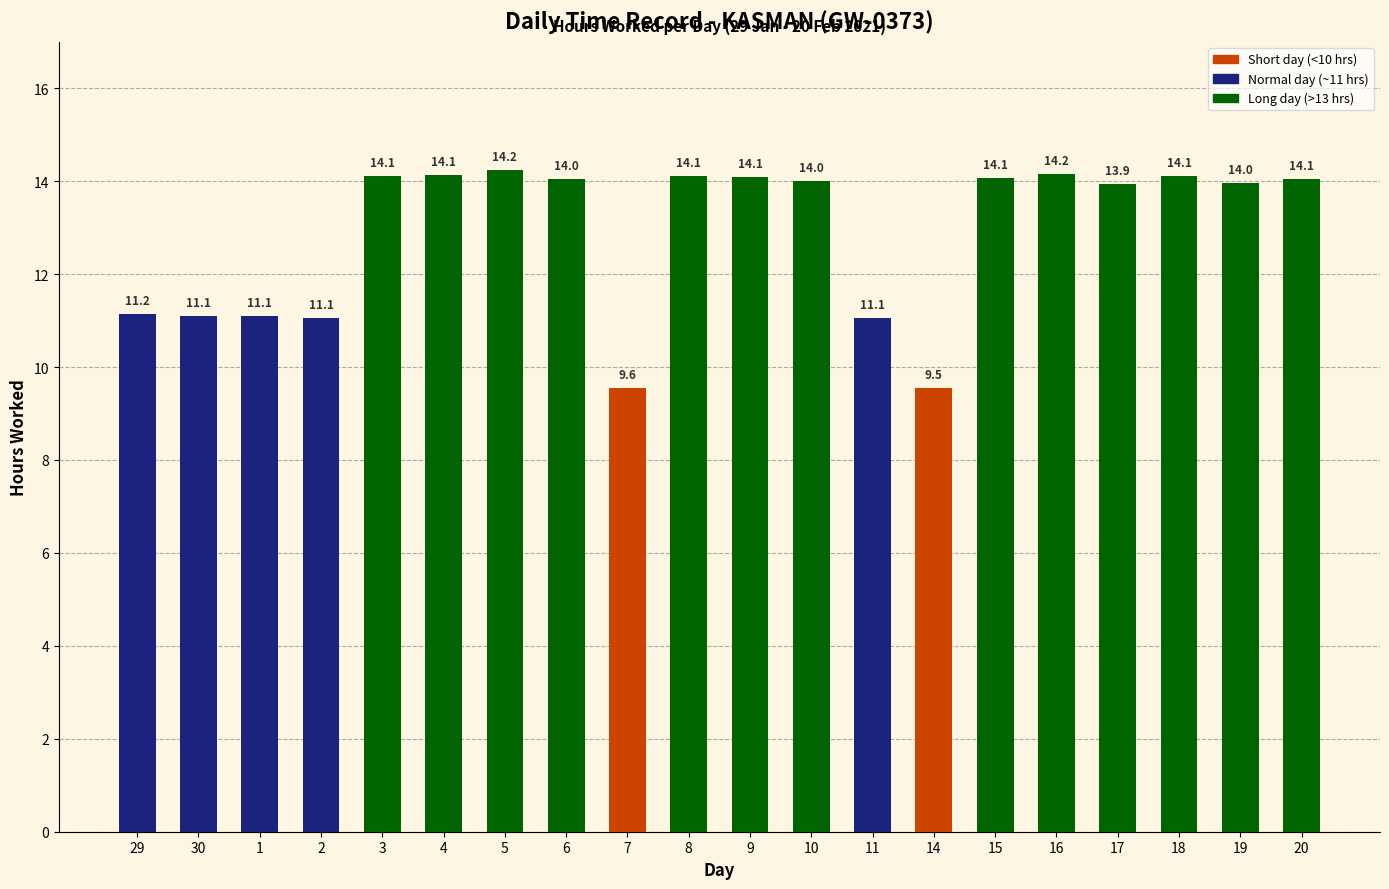

Between 15 and 17, which is larger?

15